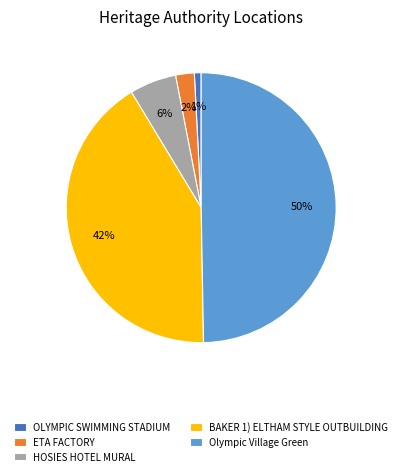

Is BAKER 1) ELTHAM STYLE OUTBUILDING the majority of the pie?

No